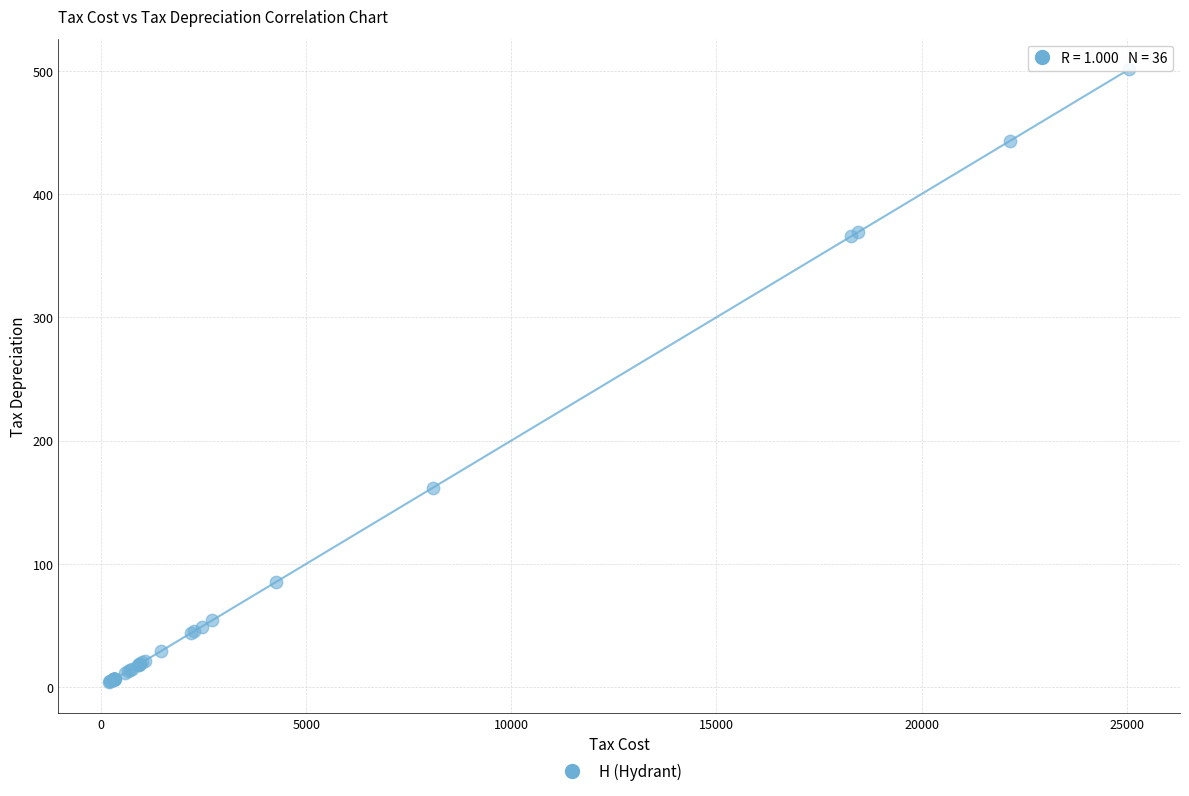

What Y value in the scatter plot is closest to 252?

161.8